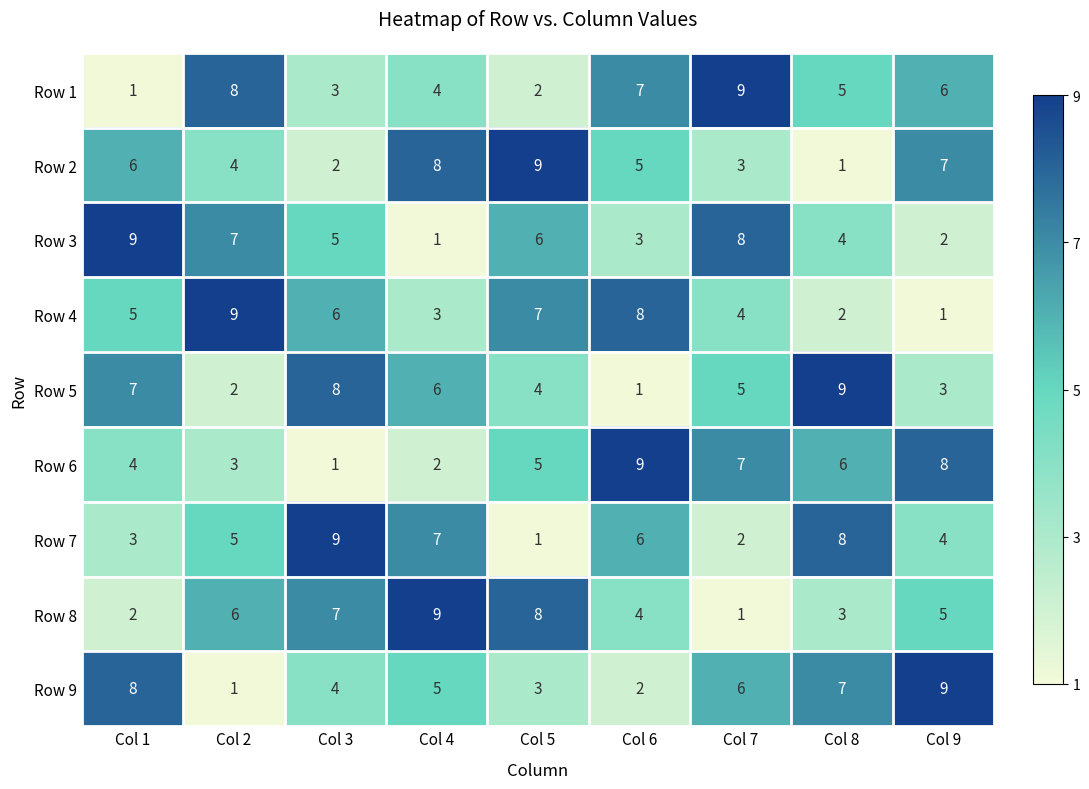

Count the Row 9 values in the range 3 to 7.

5